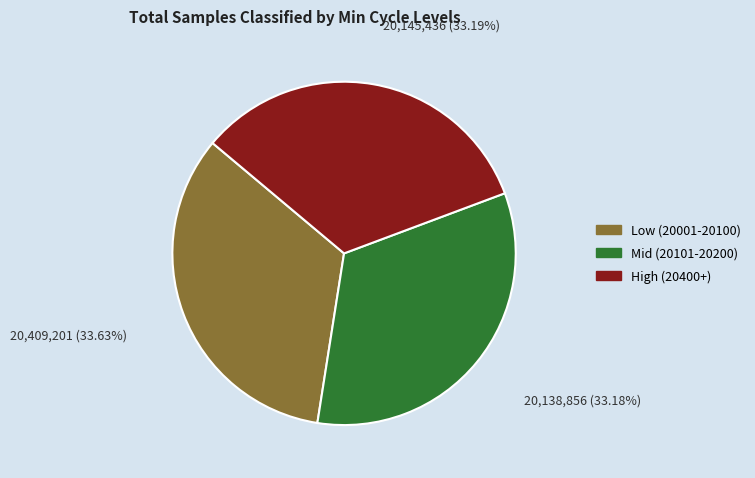

How many slices are in this pie chart?

3